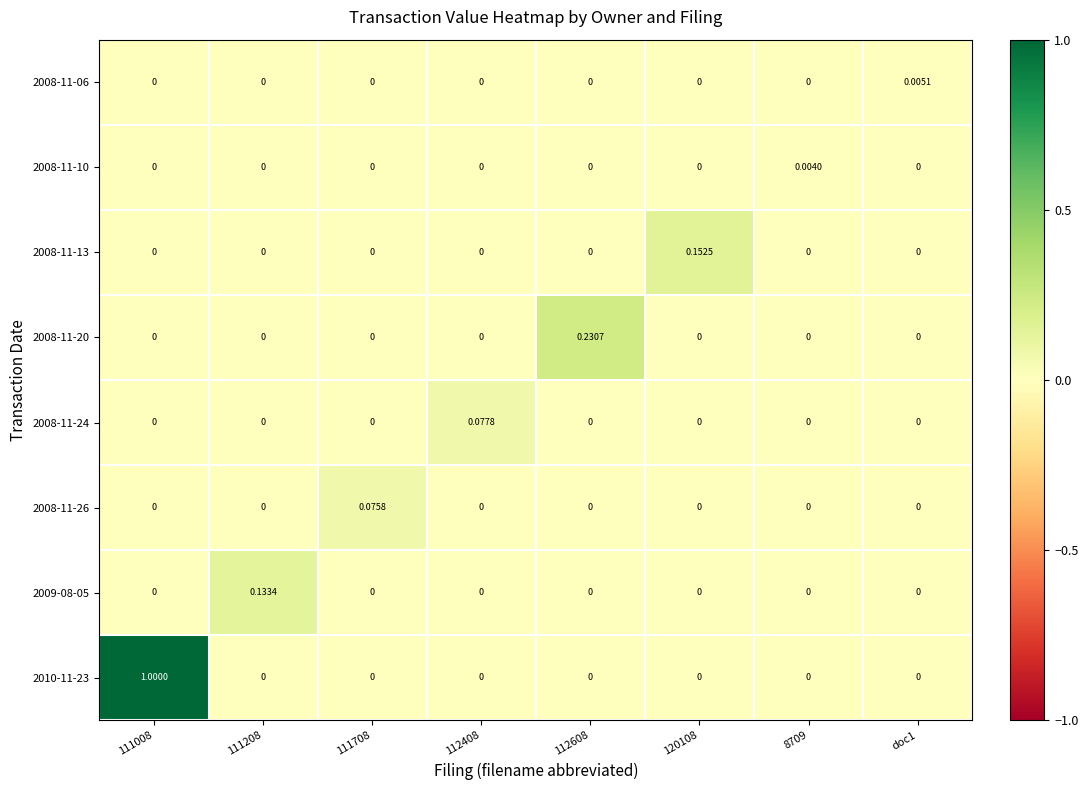

Between 111008 and 112608, which series saw the biggest shift?

2010-11-23